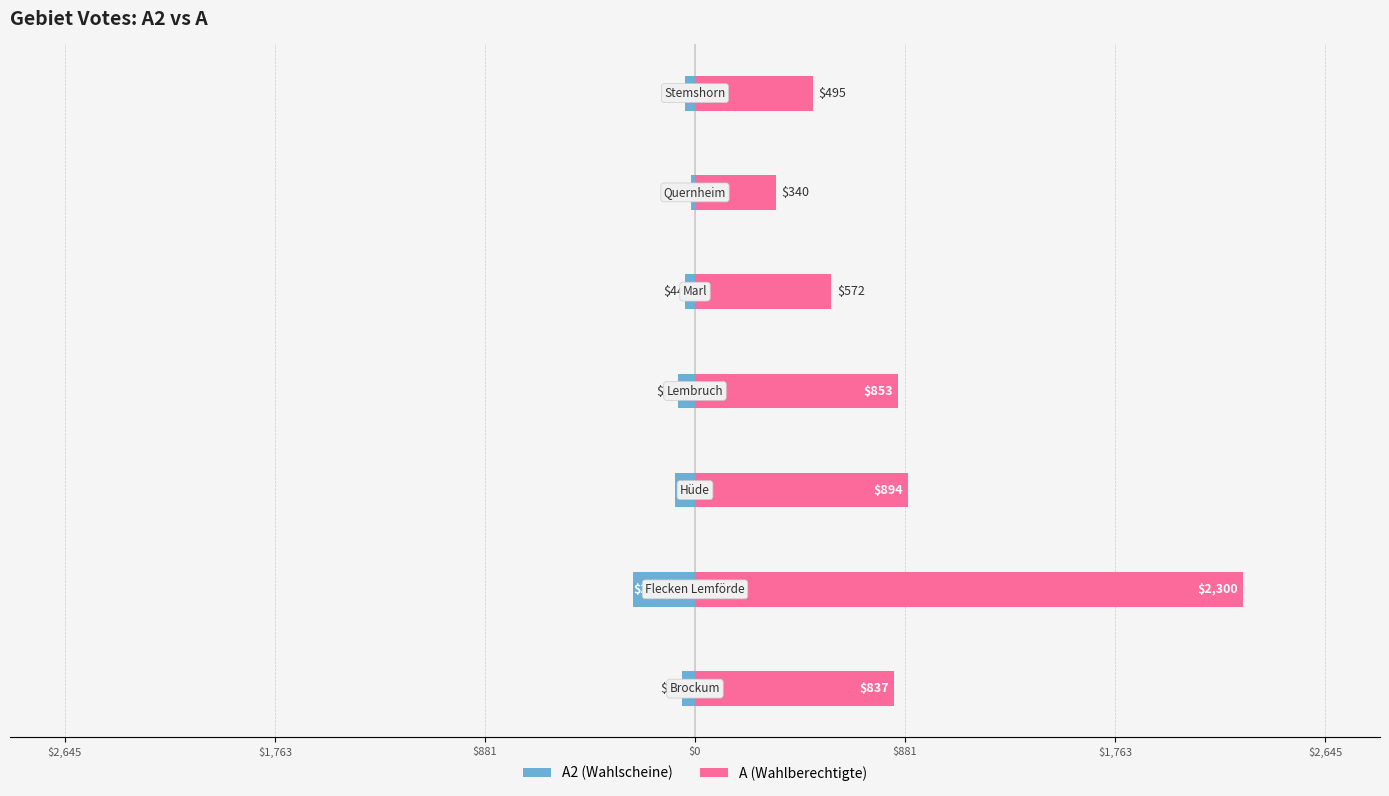

Reading right to left, extract all data points from this chart.

A2: $2,645=-40	$1,763=-17	$881=-44	$0=-72	$881=-82	$1,763=-261	$2,645=-56
A: $2,645=495	$1,763=340	$881=572	$0=853	$881=894	$1,763=2300	$2,645=837